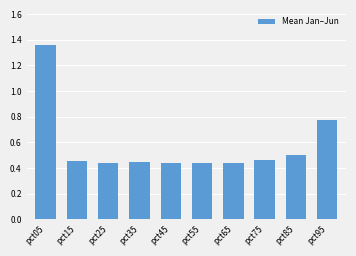

How many bars are there in total?

10